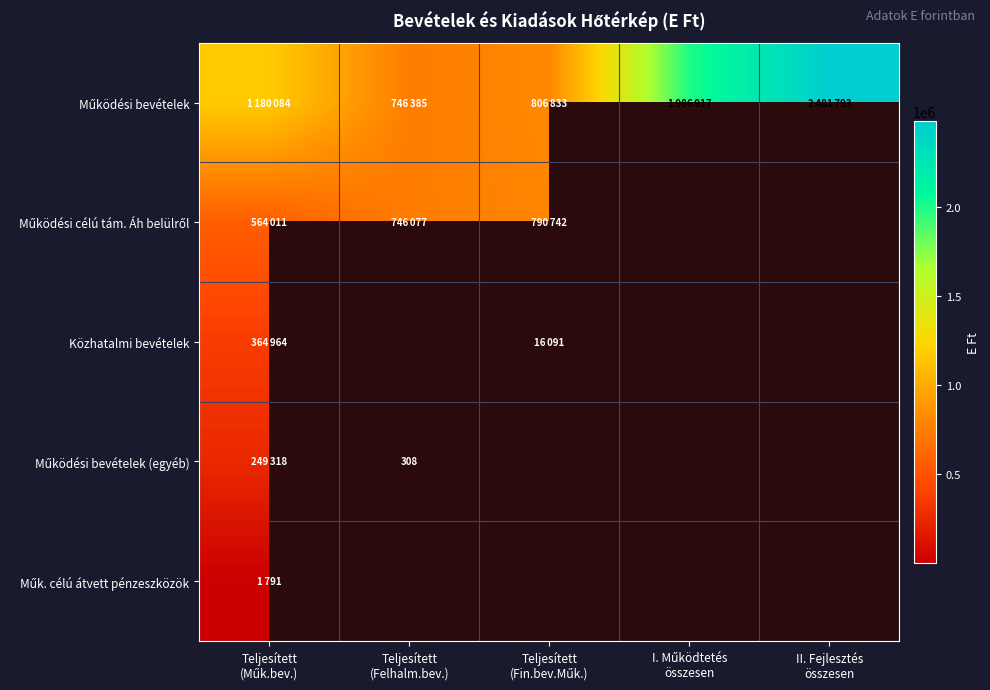

What is the difference between the maximum and minimum values in the Működési bevételek (egyéb) series?

249010.0